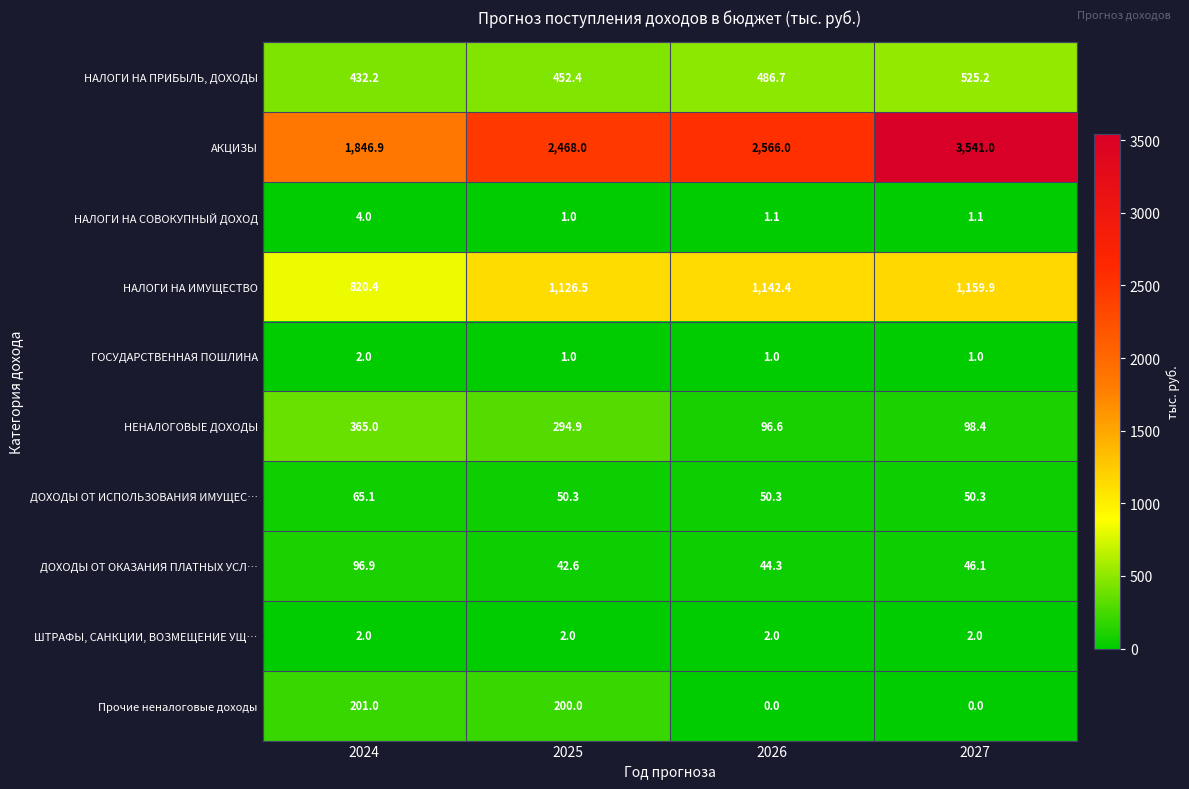

What value does the ГОСУДАРСТВЕННАЯ ПОШЛИНА series have at 2024?

2.0